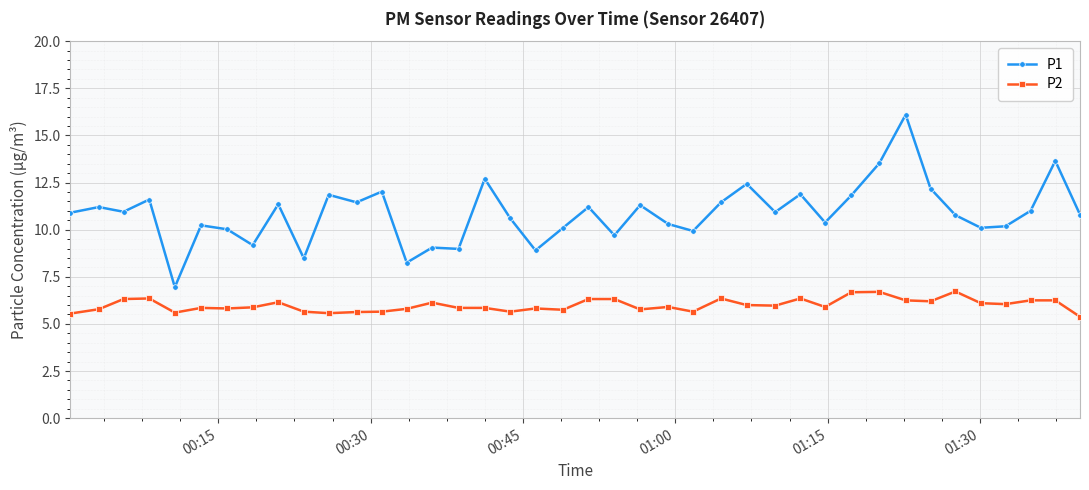

What is the smallest value displayed?

5.4